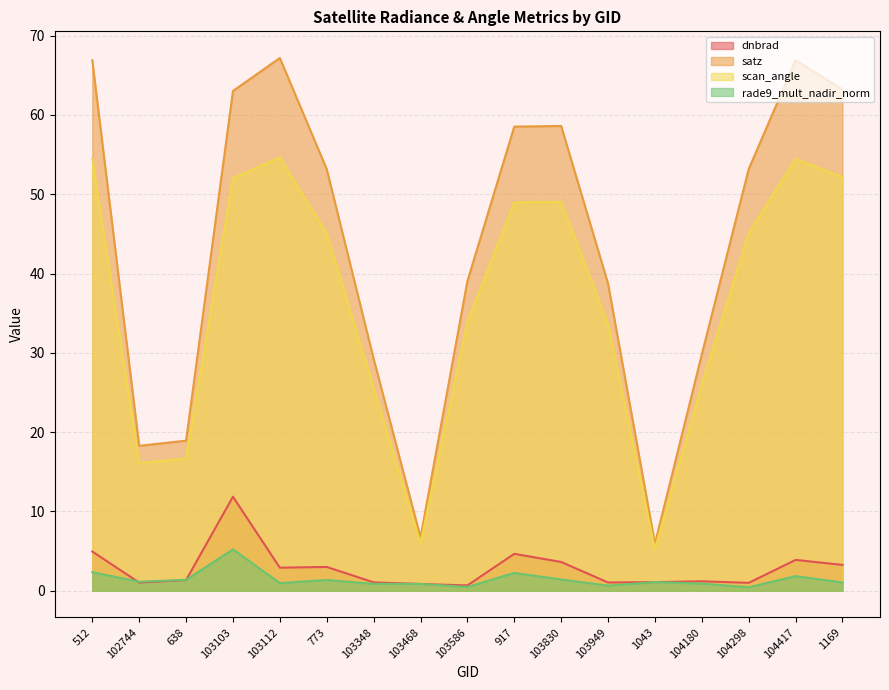

What position from the left is 512?

1